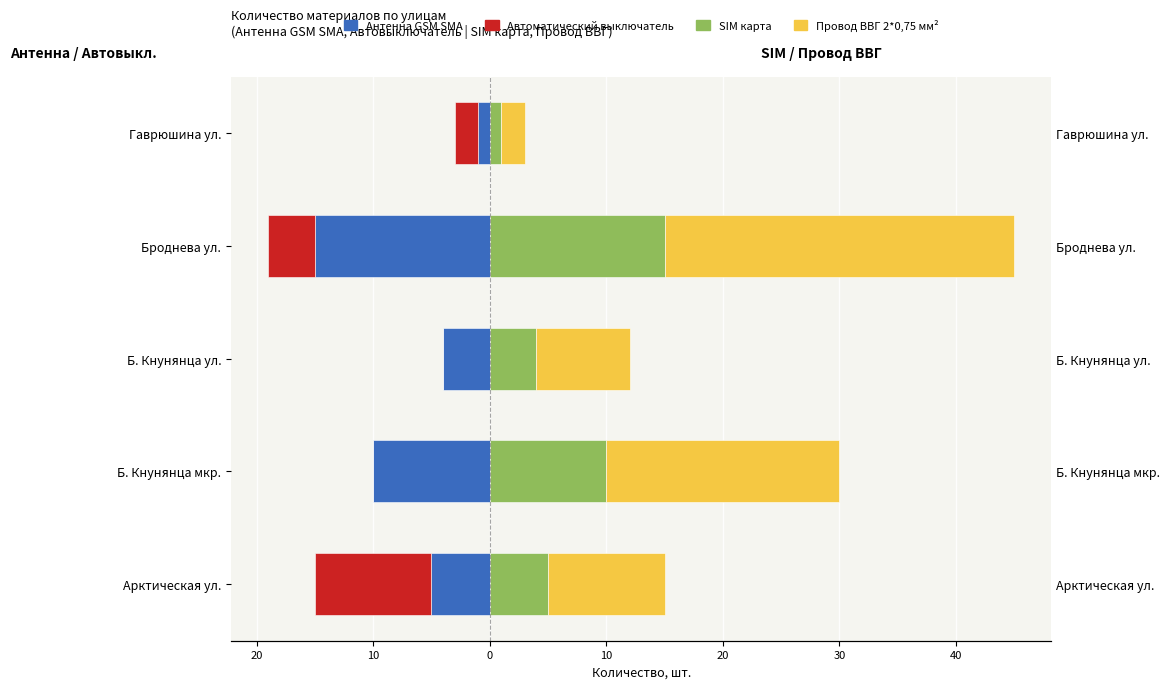

How many data points in Автоматический выключатель are above -2?

2